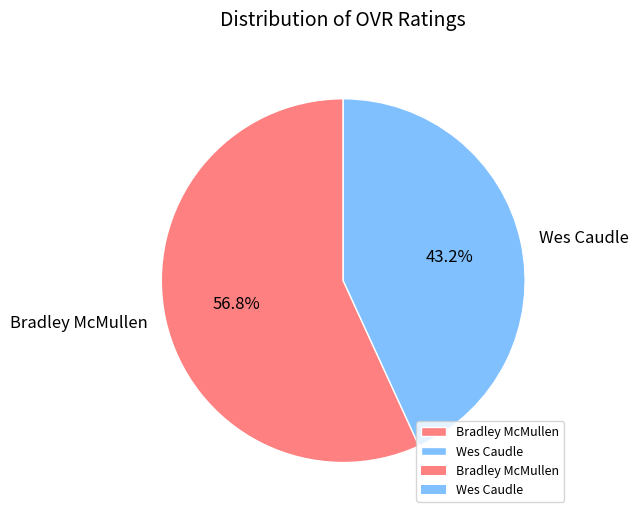

To the nearest percent, what is the difference between the Bradley McMullen and Wes Caudle slice percentages?

14%